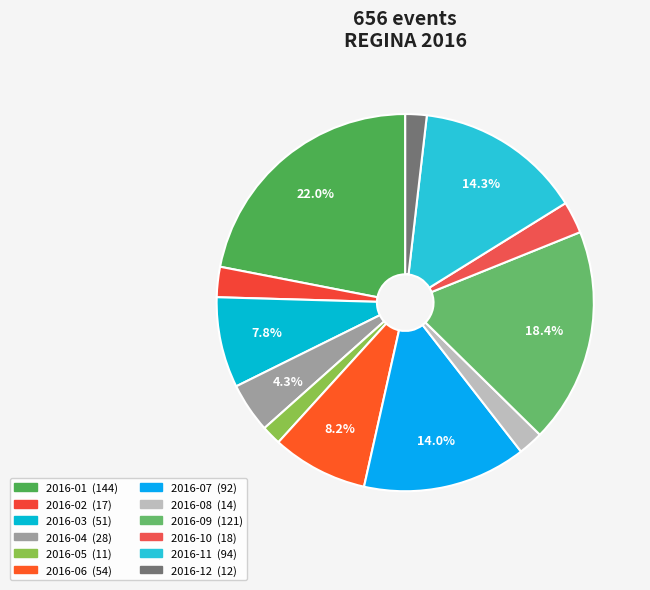

How many slices are in this pie chart?

12